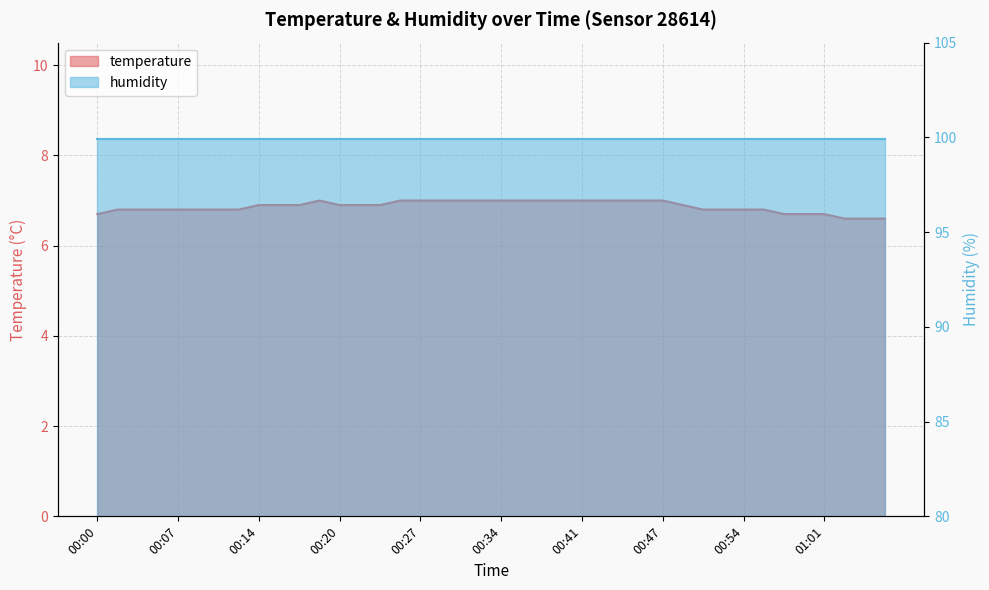

True or false: the data has more than 2 interior local peaks.

False